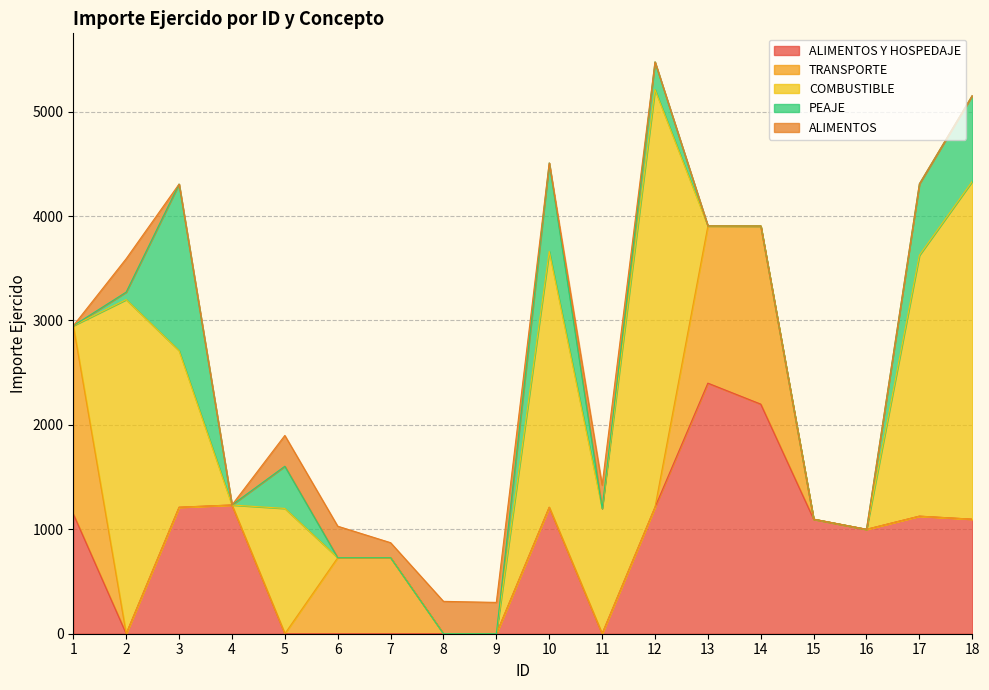

What are all the series names shown in the legend?

ALIMENTOS Y HOSPEDAJE, TRANSPORTE, COMBUSTIBLE, PEAJE, ALIMENTOS